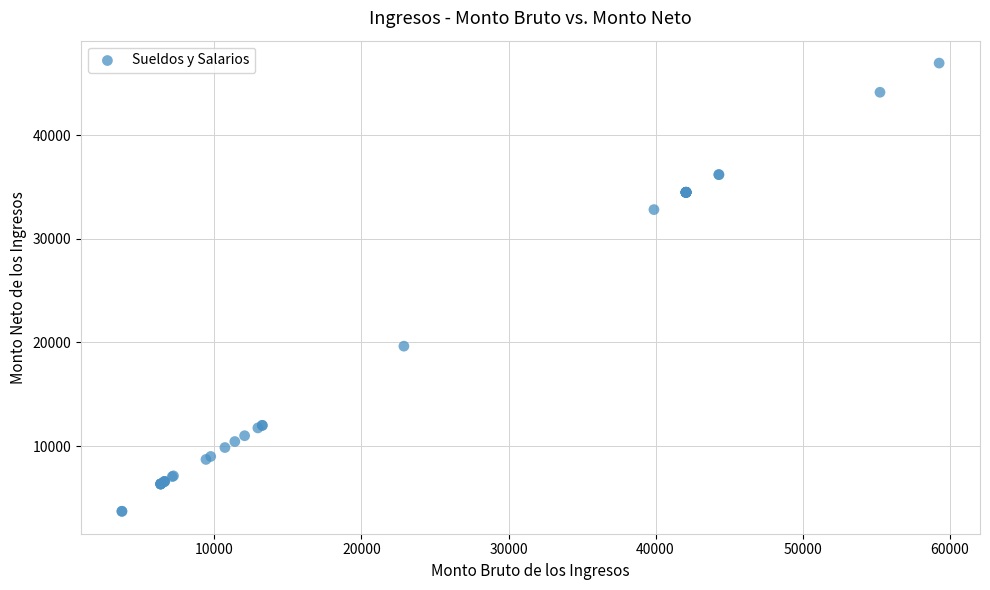

What Y value in the scatter plot is closest to 25334?

19644.2